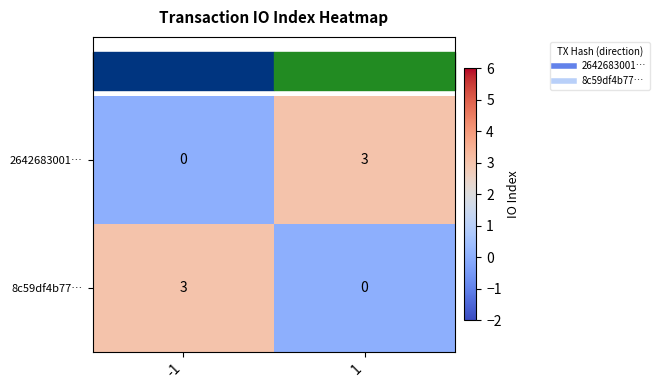

How many values in the 8c59df4b77… series are below 3?

1